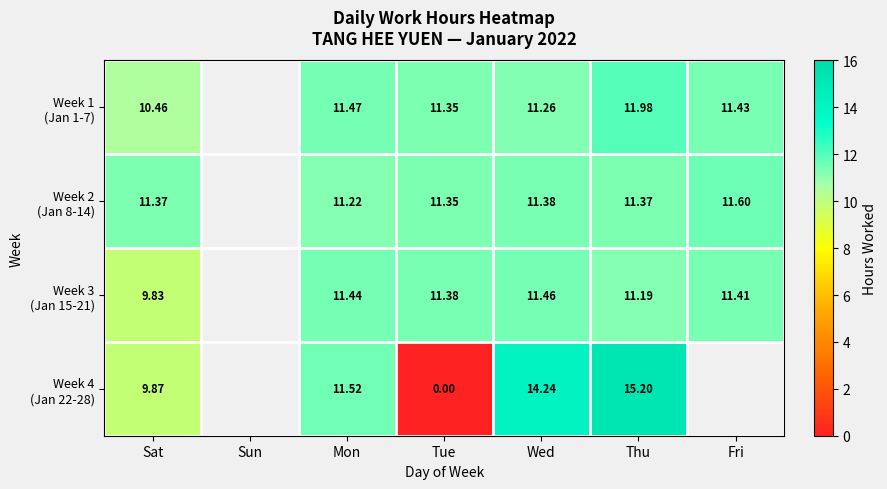

The Week 1 (Jan 1-7) series shows 17.8 at Fri. True or false?

False